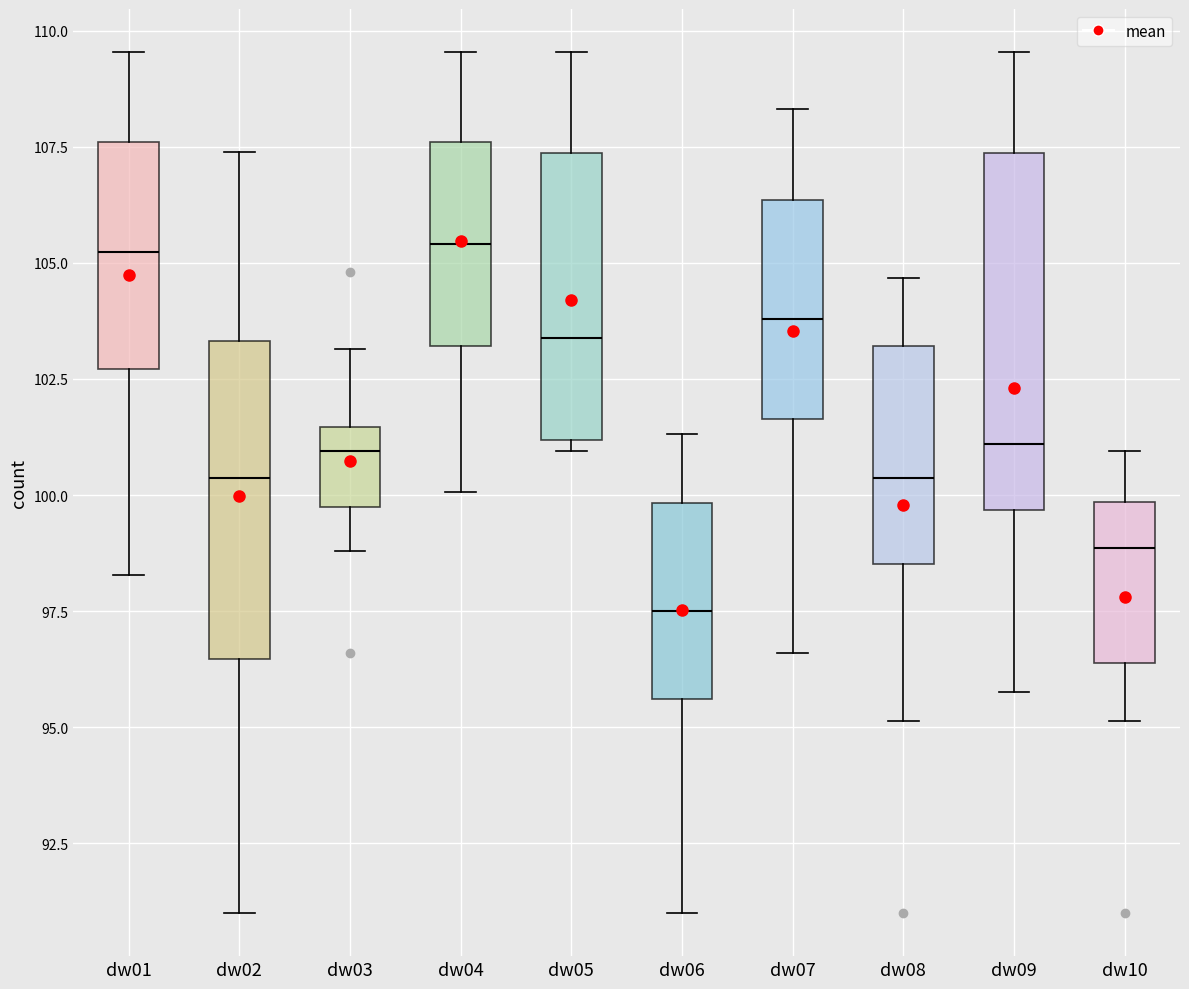

Reading left to right, transcribe this box plot: for each box, give where its median line is, the range the box spans, and where its two whiskers end, as read against the y-axis. The values are not printed on the chart, so give them approximately, as read against the axis.

dw01: median 105.0, box 102.5 to 107.5, whiskers 98.5 to 109.5
dw02: median 100.5, box 96.5 to 103.5, whiskers 91.0 to 107.5
dw03: median 101.0, box 99.5 to 101.5, whiskers 99.0 to 103.0
dw04: median 105.5, box 103.0 to 107.5, whiskers 100.0 to 109.5
dw05: median 103.5, box 101.0 to 107.5, whiskers 101.0 (just below the box's lower edge) to 109.5
dw06: median 97.5, box 95.5 to 100.0, whiskers 91.0 to 101.5
dw07: median 104.0, box 101.5 to 106.5, whiskers 96.5 to 108.5
dw08: median 100.5, box 98.5 to 103.0, whiskers 95.0 to 104.5
dw09: median 101.0, box 99.5 to 107.5, whiskers 96.0 to 109.5
dw10: median 99.0, box 96.5 to 100.0, whiskers 95.0 to 101.0